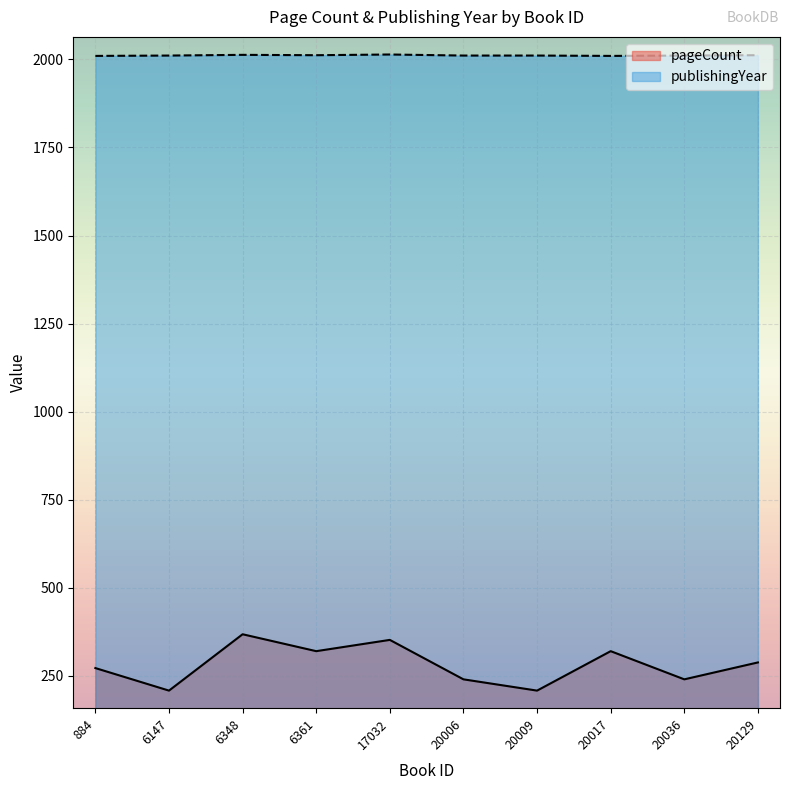

What is the difference between the pageCount values at 20129 and 6361?

32